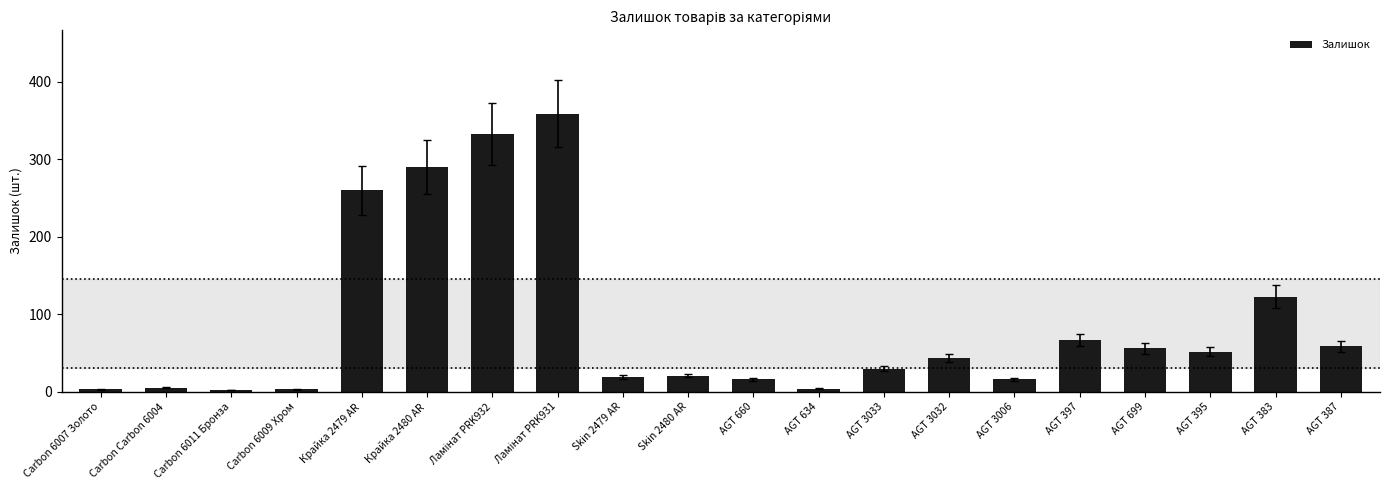

What is the greatest value displayed?

359